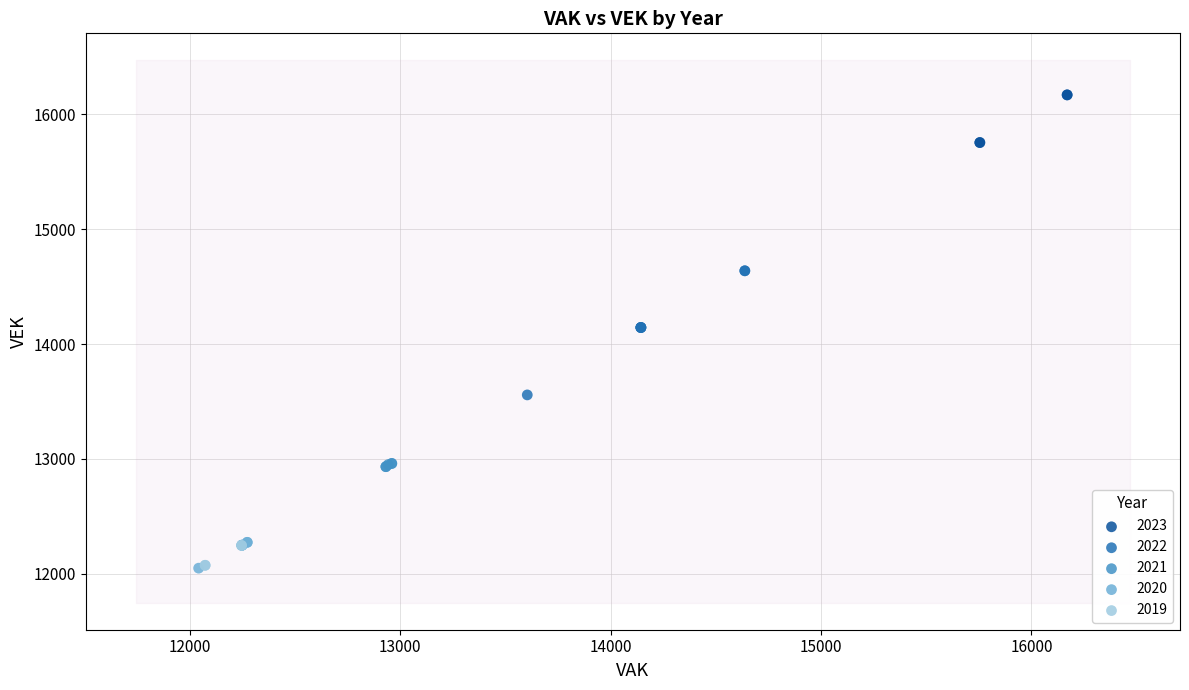

Which series contains the highest Y value?

2023